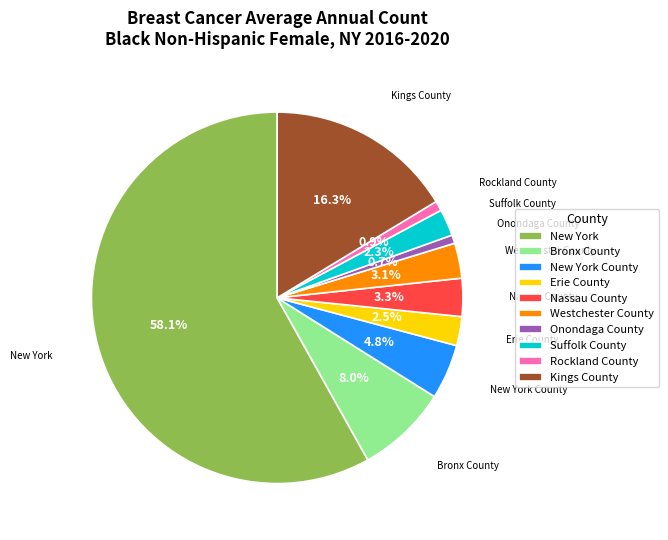

To the nearest percent, what is the average slice percentage?

10%